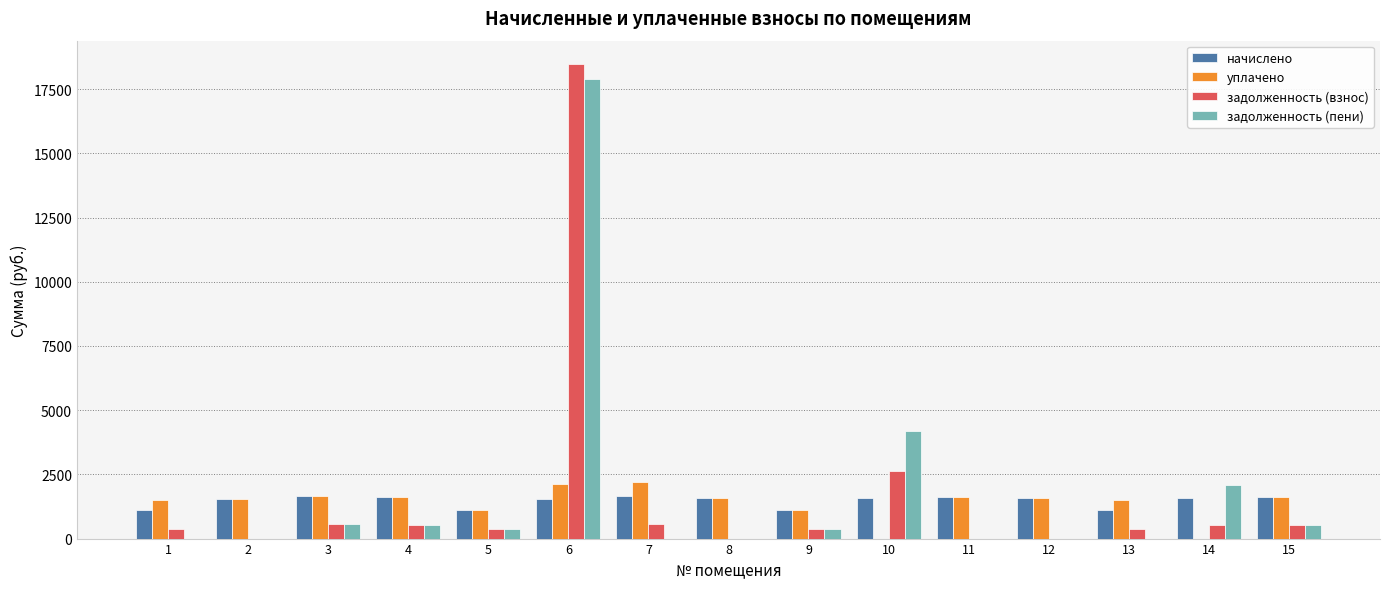

What is the sum of all начислено values?

22129.4